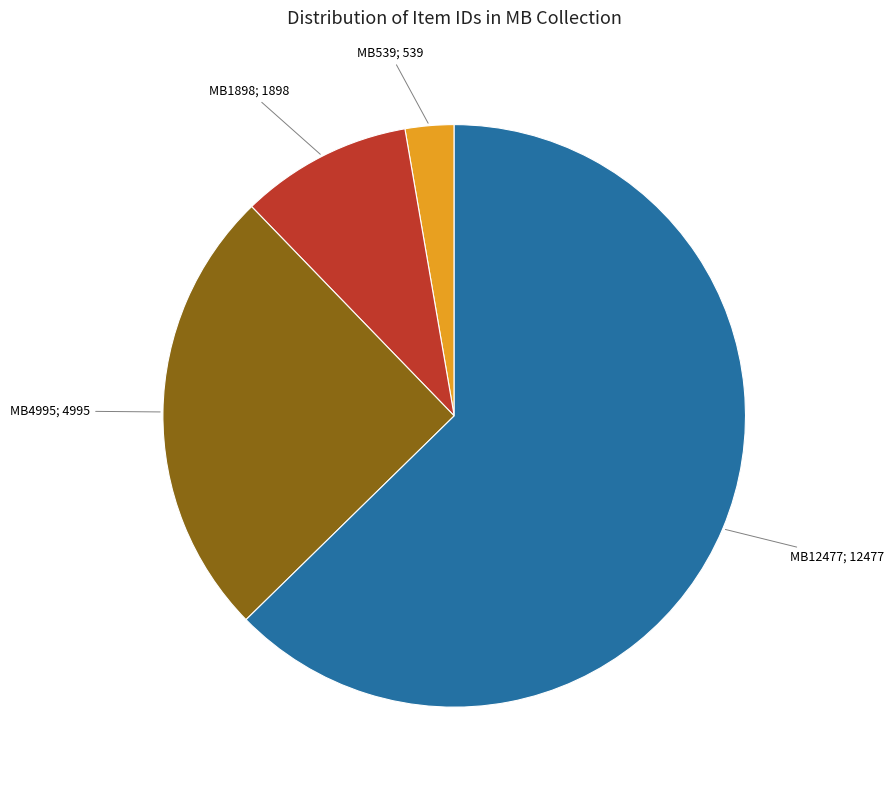

Approximately how many times larger is the value at MB539; 539 compared to MB1898; 1898?

0.3